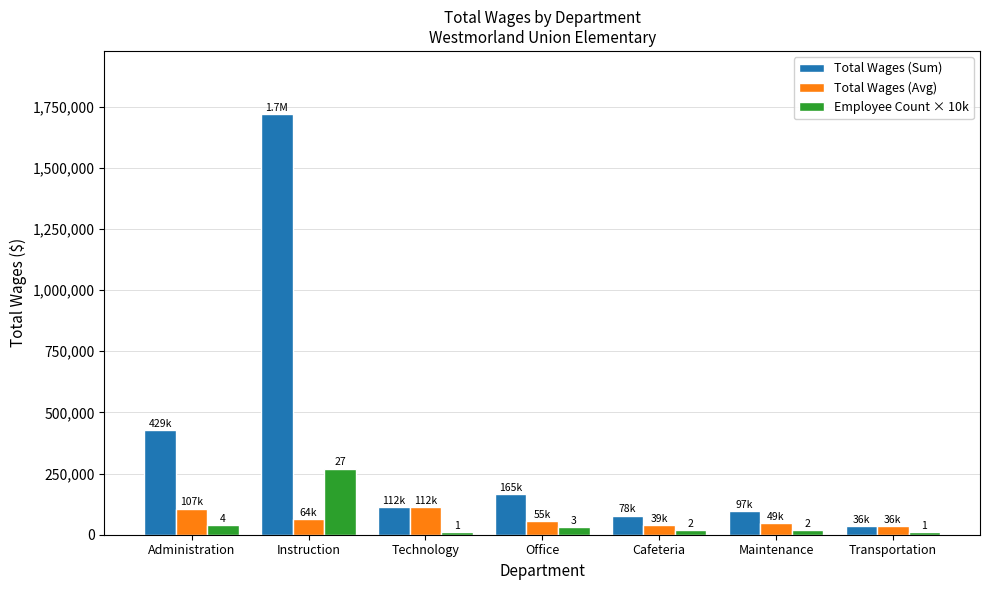

The value of Employee Count × 10k at Instruction is 164586.9. True or false?

False